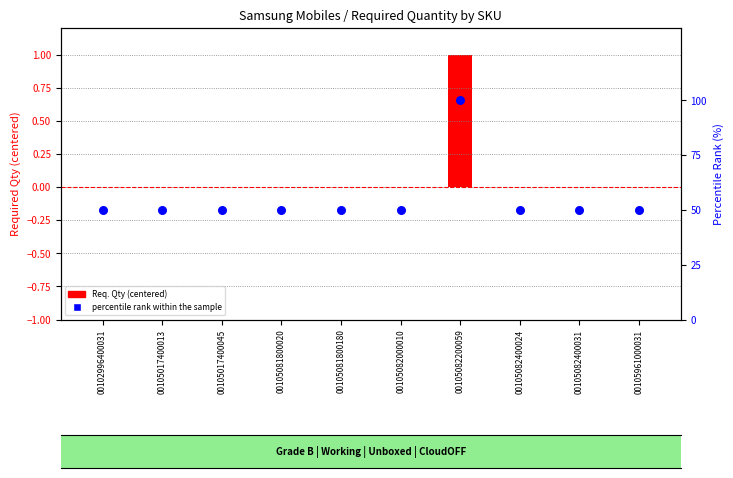

Is the value of percentile rank within the sample at 00102996400031 greater than the value of Req. Qty (centered) at 00105082000010?

Yes